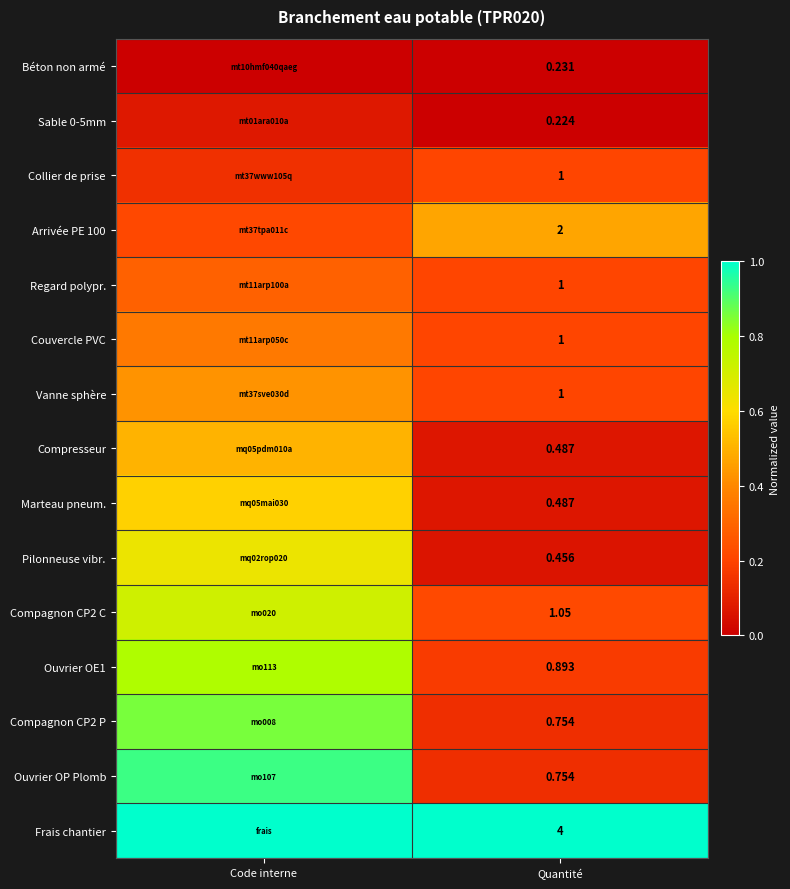

How many series are shown in this chart?

15